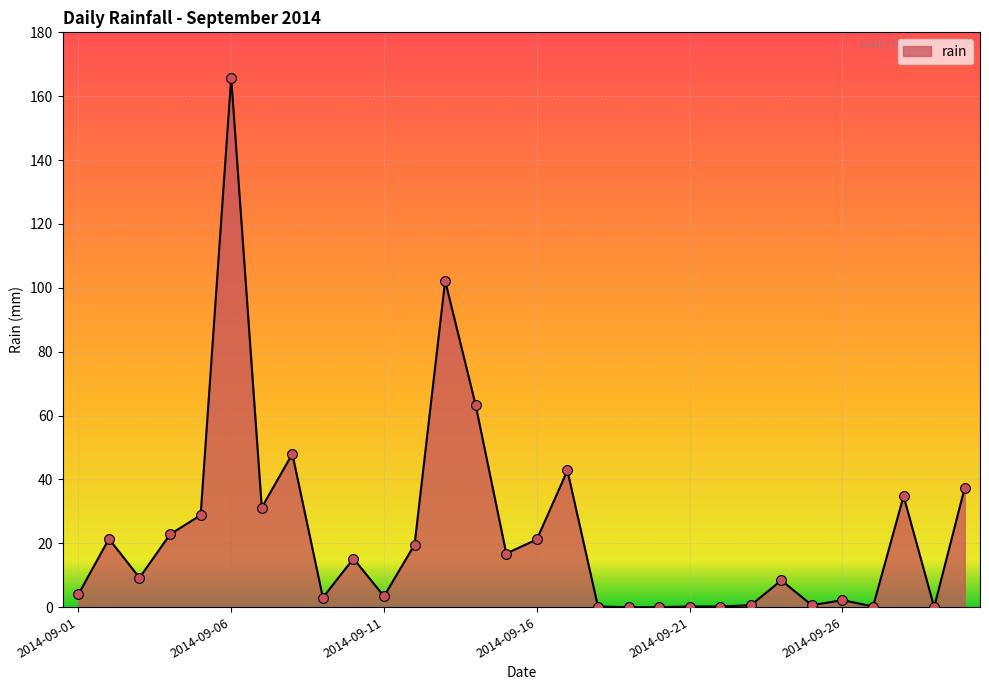

What is the maximum value shown in the chart?

165.8